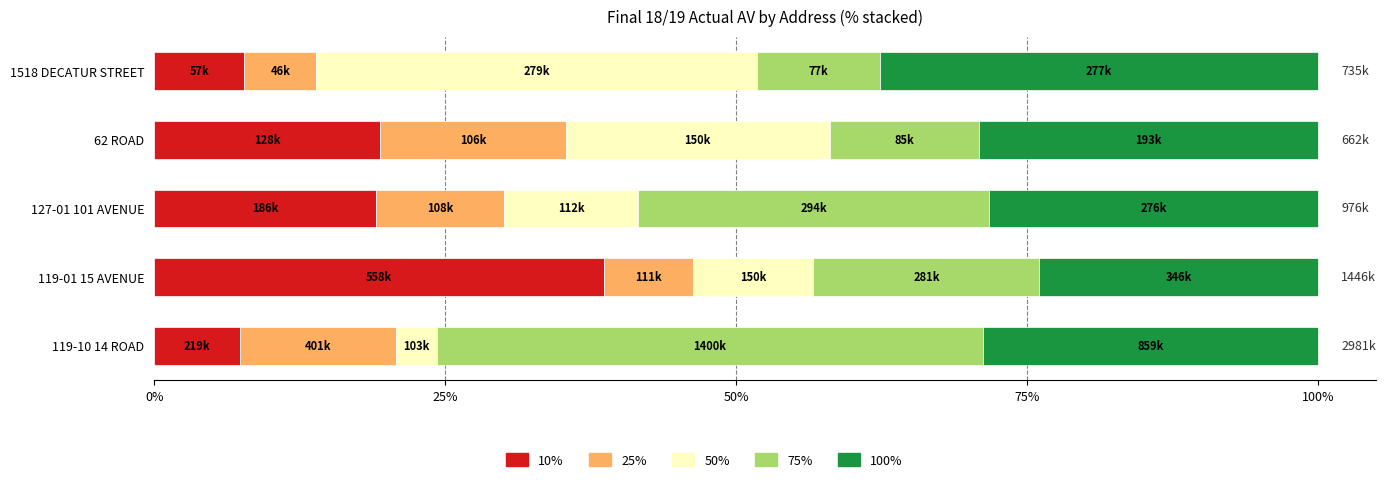

What is the maximum value for 10%?

38.6